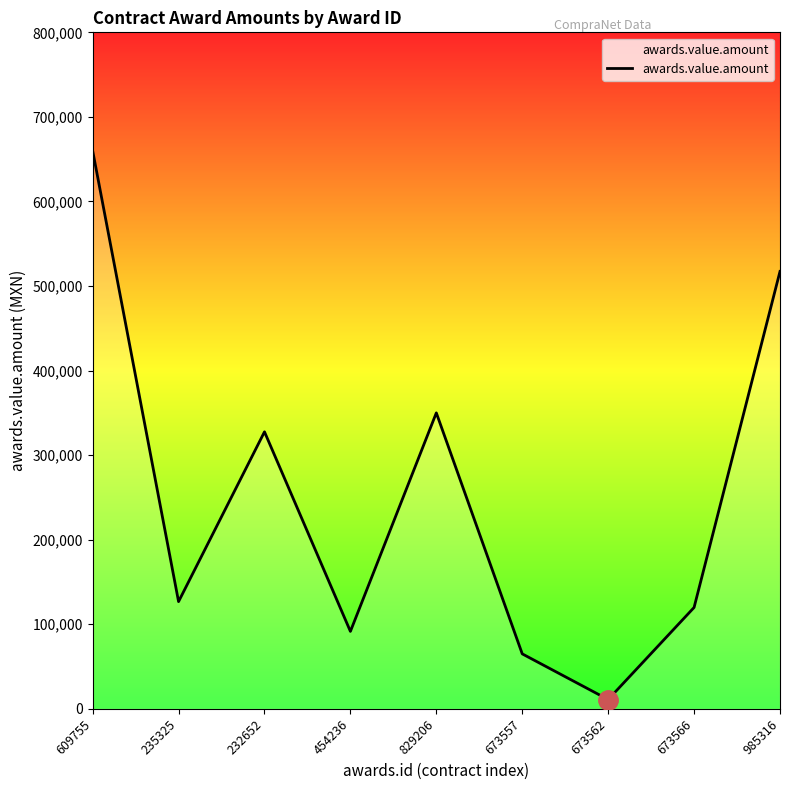

What is the difference between the maximum and minimum values?

649000.0